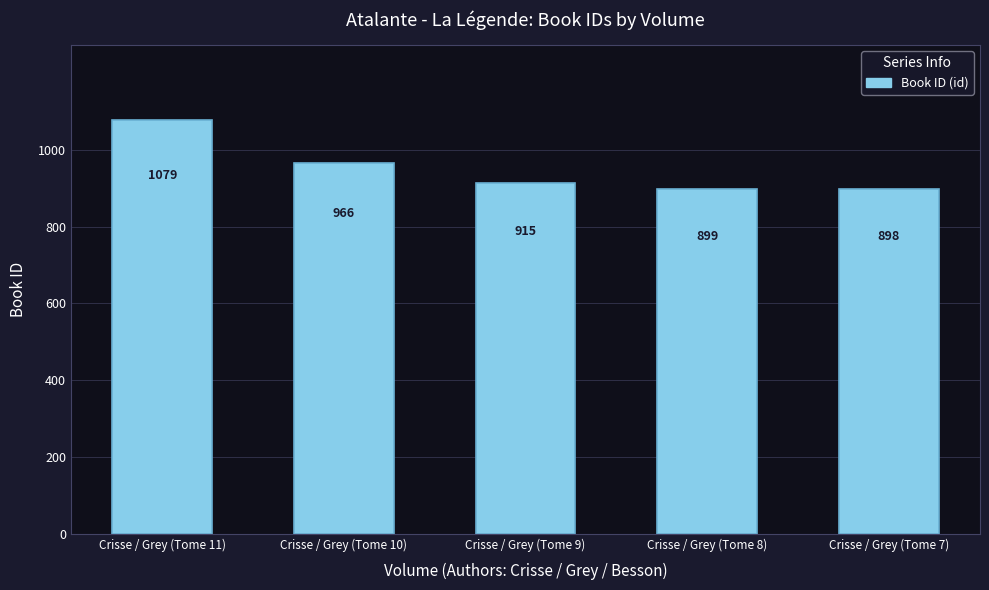

How many data points does each series have?

5